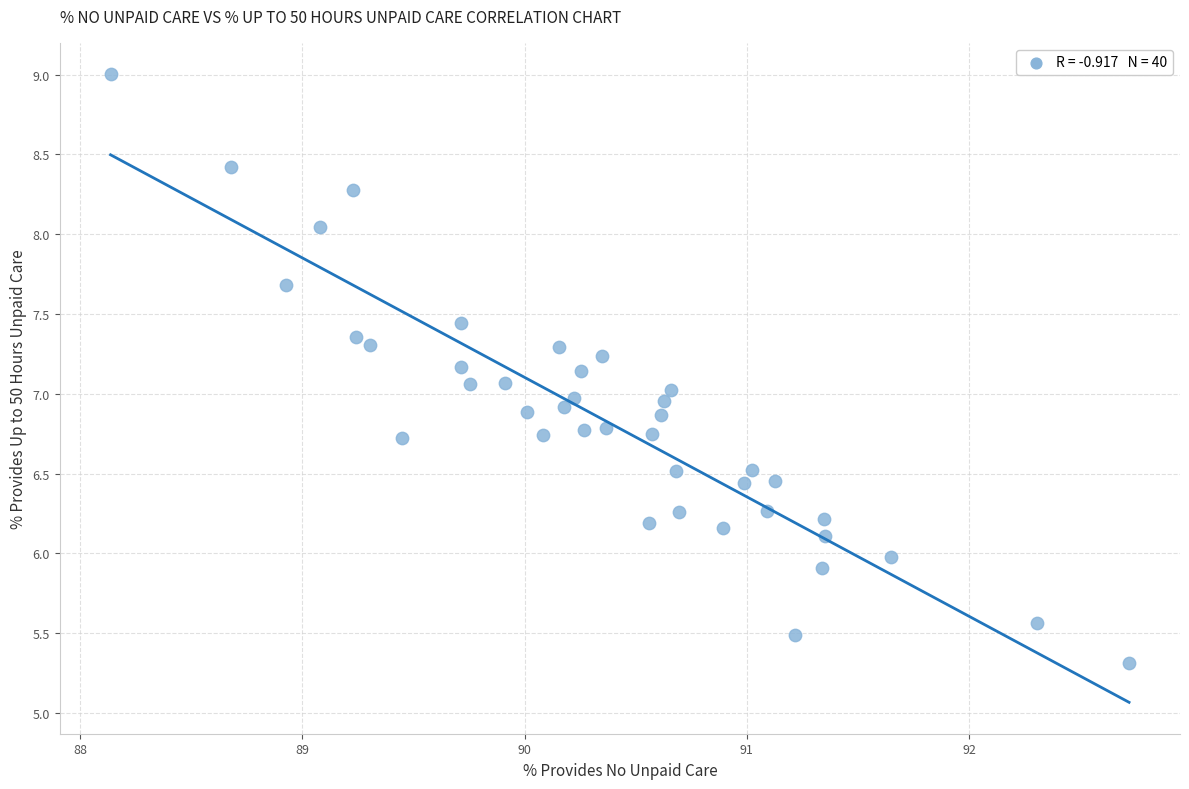

What is the range of Y values (max minus min)?

3.7